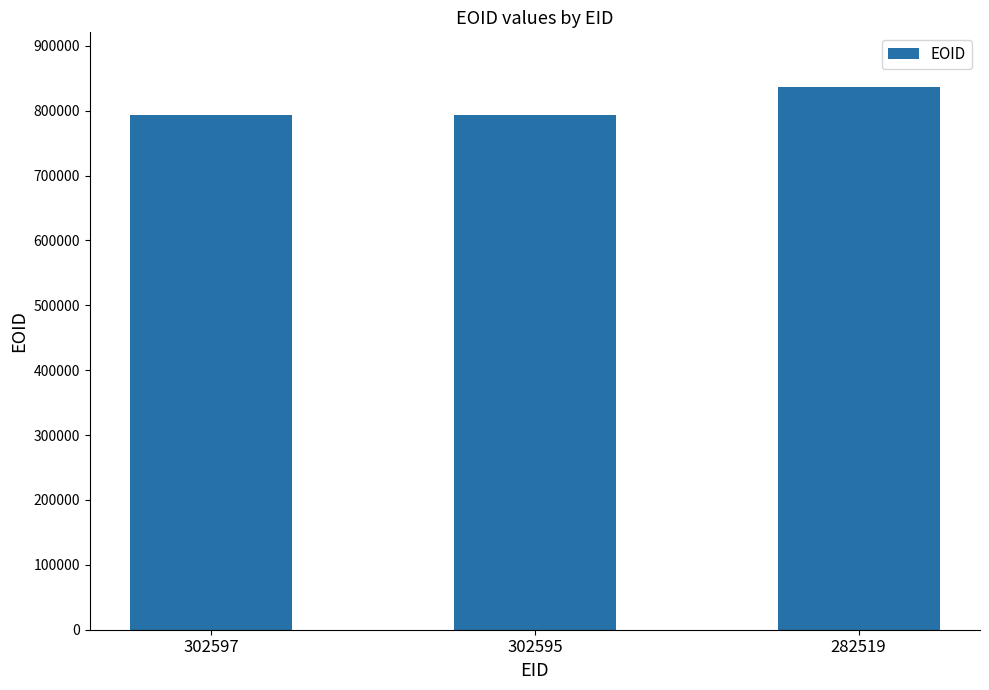

The chart shows a value of 837132 at 282519. True or false?

True